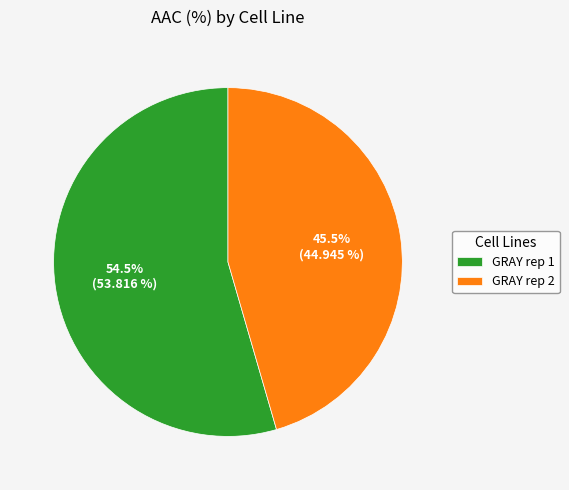

To the nearest percent, what is the combined percentage of GRAY rep 2 and GRAY rep 1?

100%